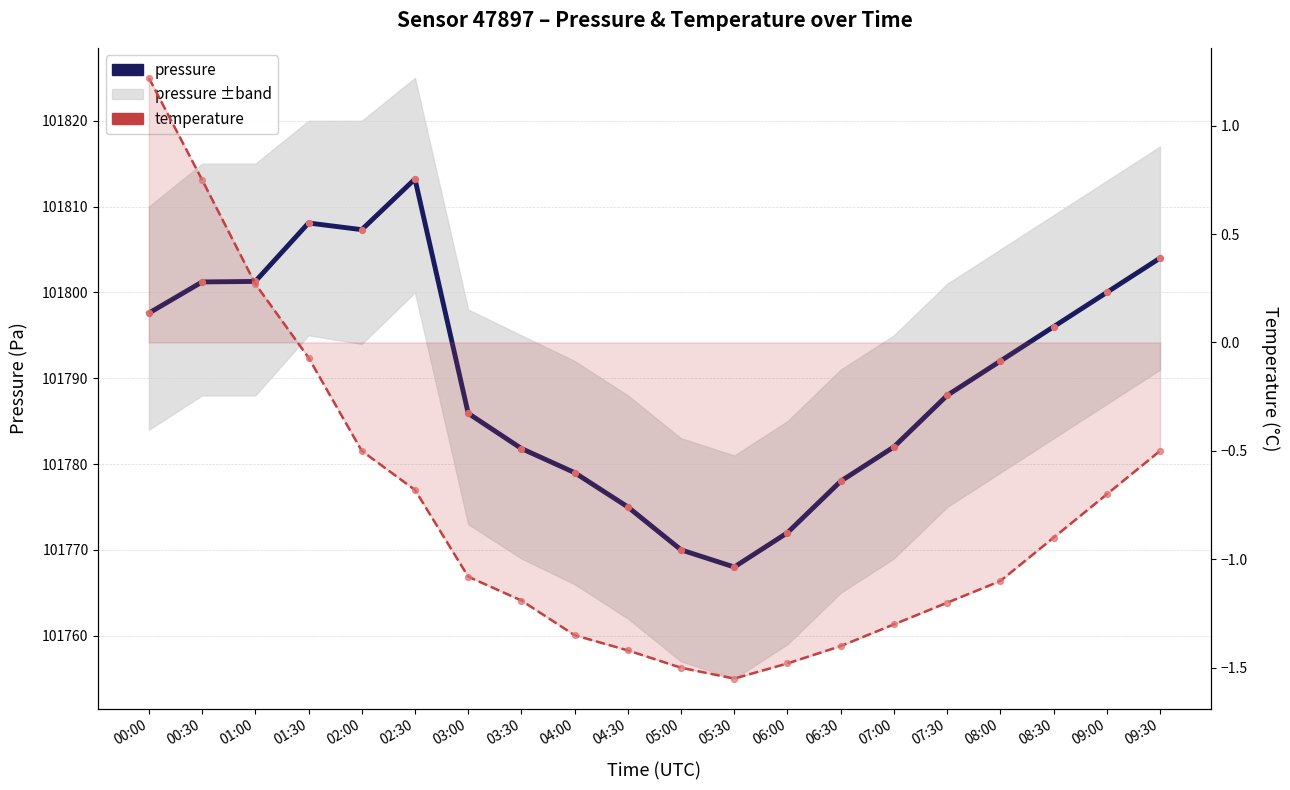

Is the value of pressure at 09:30 greater than the value of temperature at 07:30?

Yes